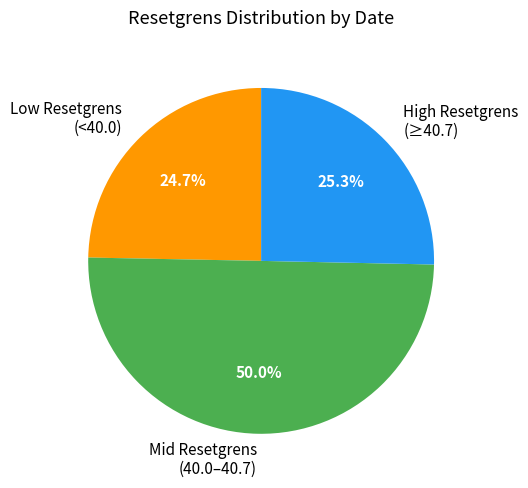

To the nearest percent, what is the average slice percentage?

33%